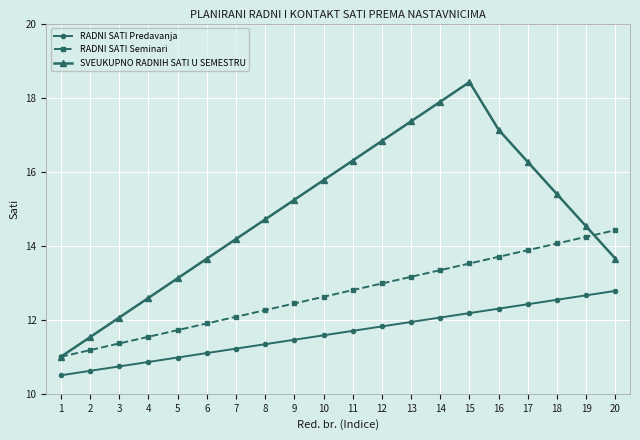

What is the spread (max minus min) of values at 7?

3.0